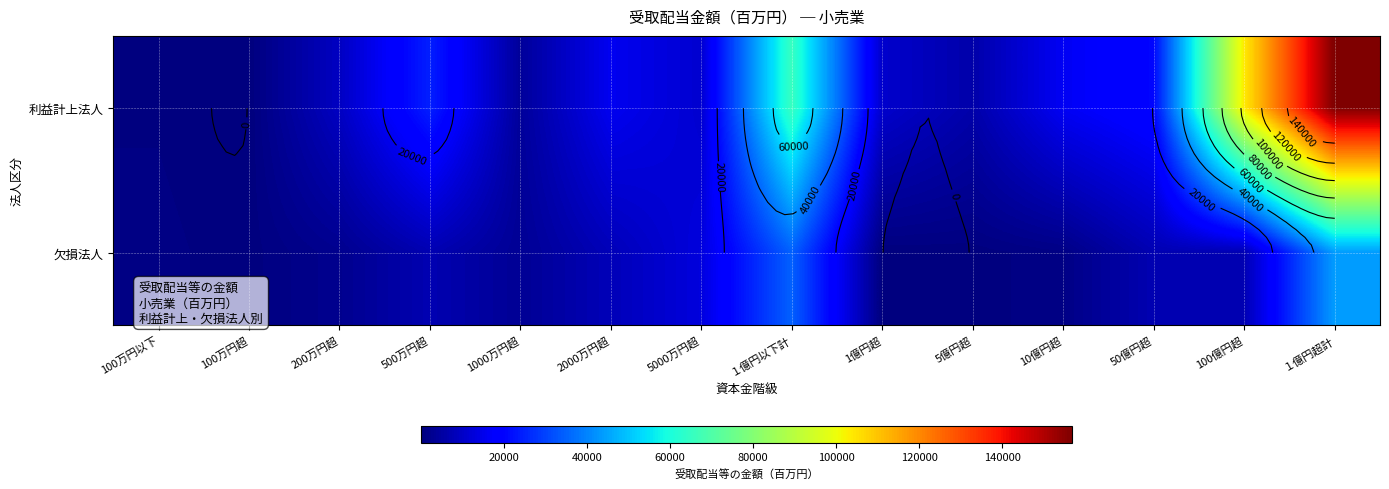

Which category has the lowest value in the 欠損法人 series?

1億円超